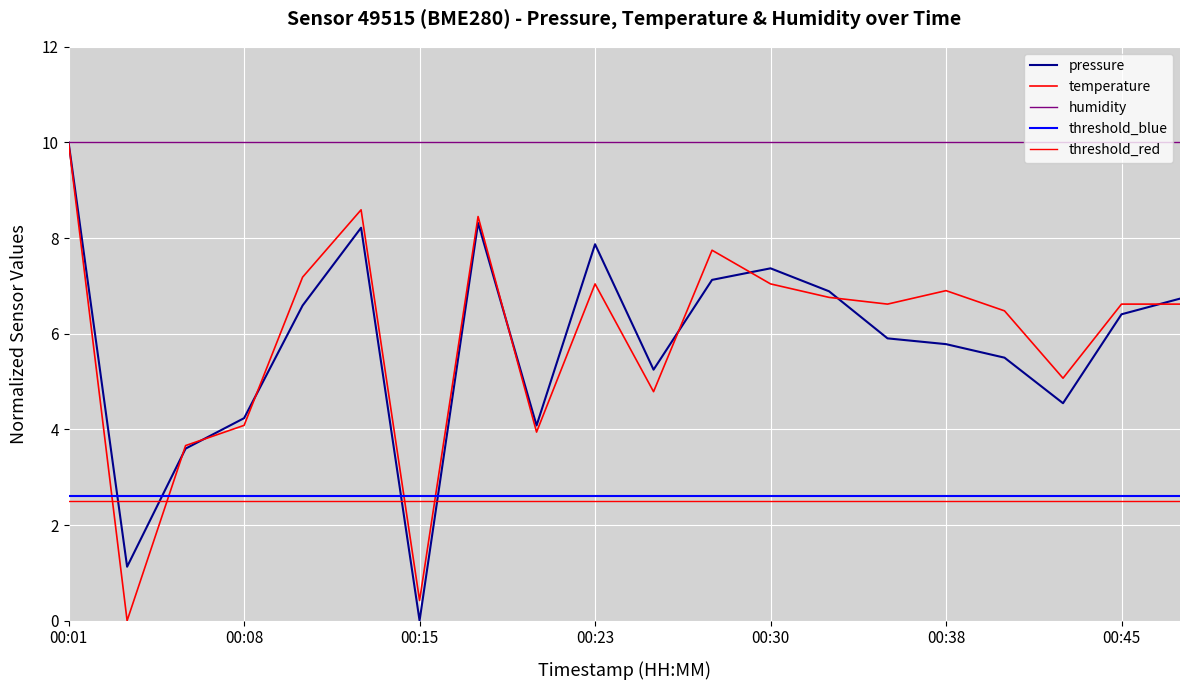

How many times do pressure and temperature cross each other?

8